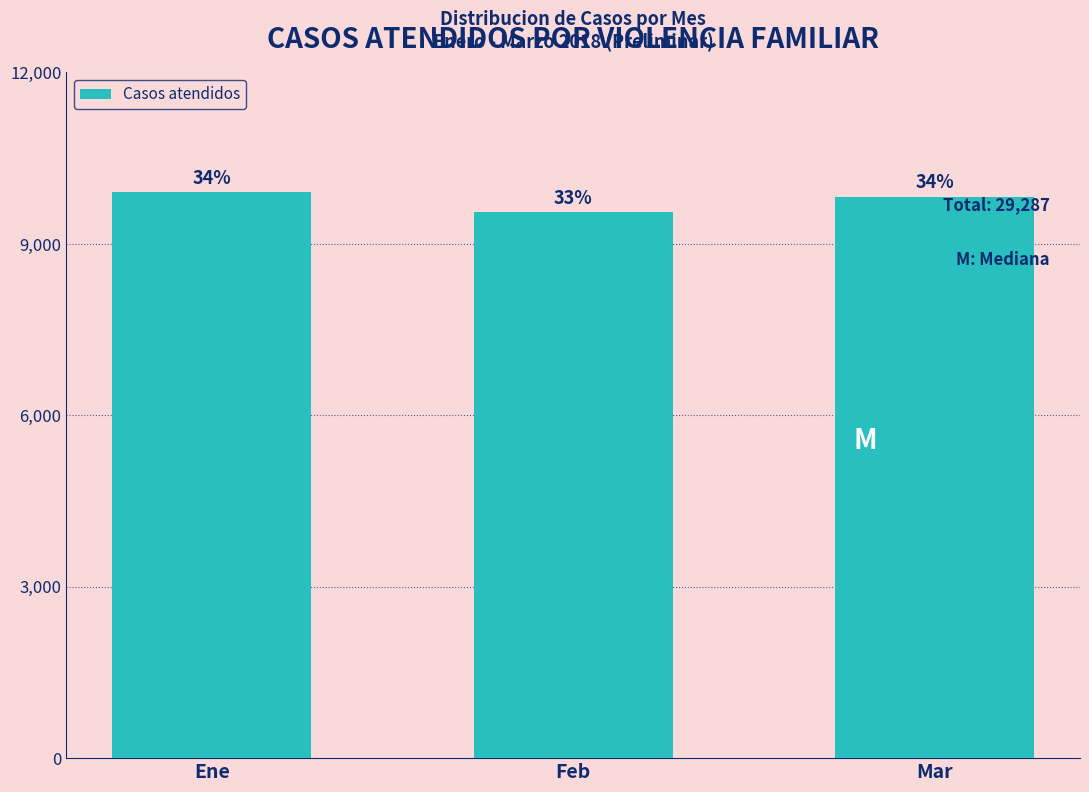

How many bars are there in total?

3